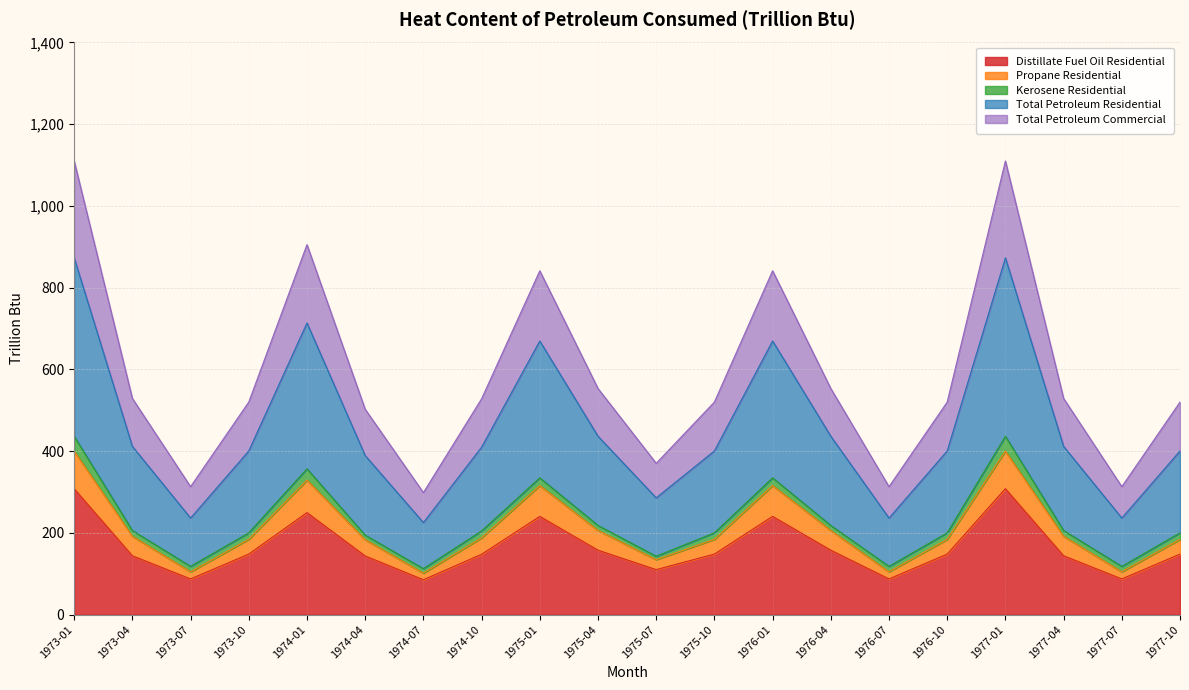

The value of Distillate Fuel Oil Residential at 1975-07 is 110.2. True or false?

True